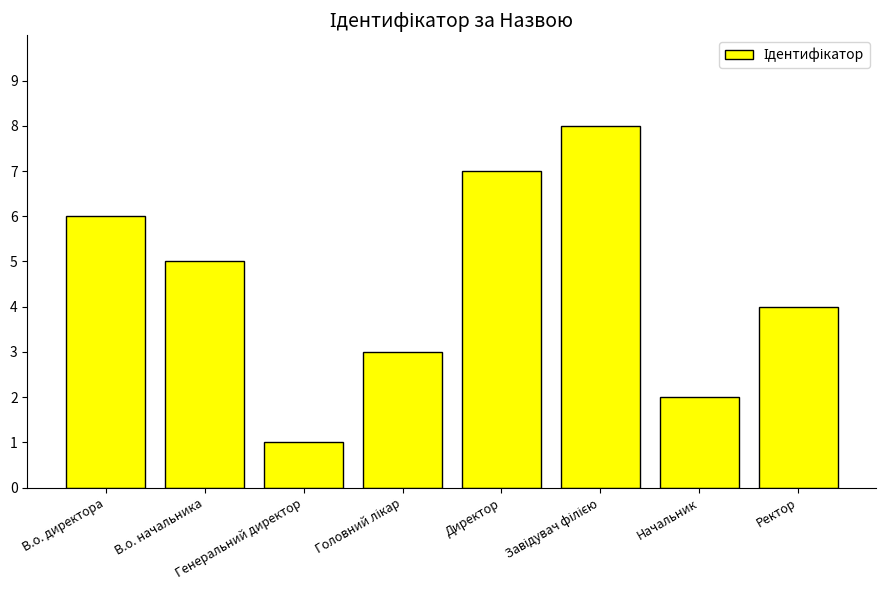

What is the greatest value displayed?

8